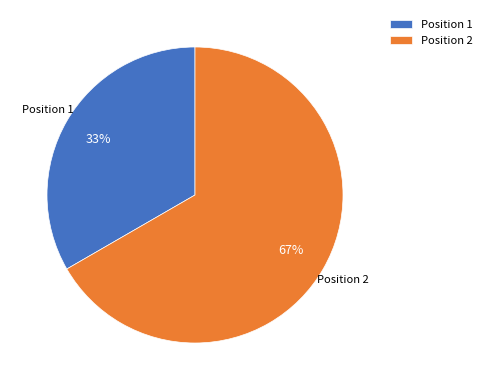

Is the sum of Position 2 and Position 1 greater than half?

Yes